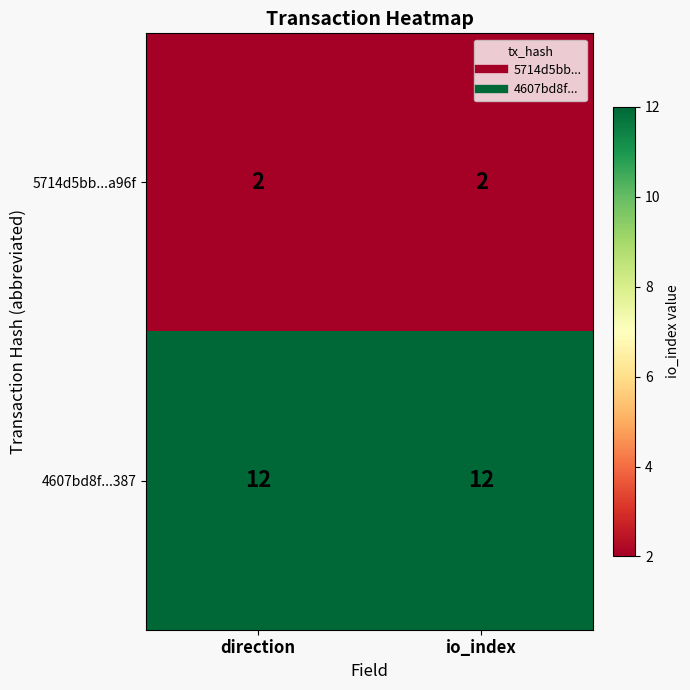

What is the greatest value displayed?

12